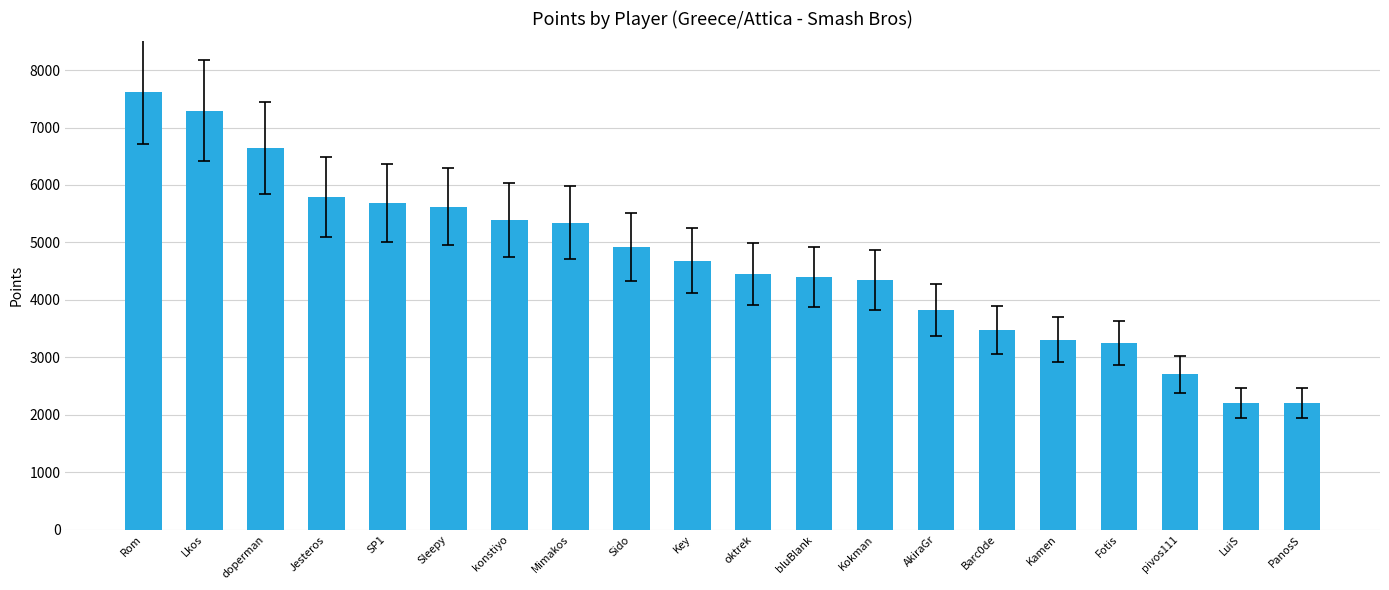

What is the label of the 4th bar from the right?

Fotis